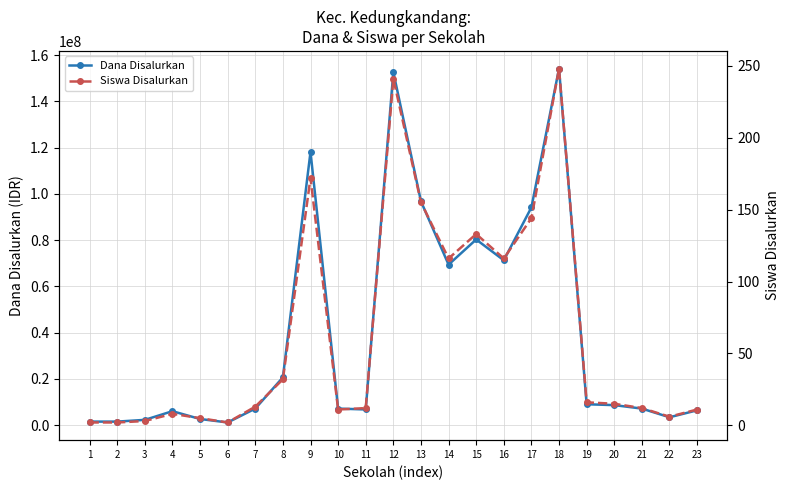

Rank the series at 4 from highest to lowest value.

Dana Disalurkan, Siswa Disalurkan